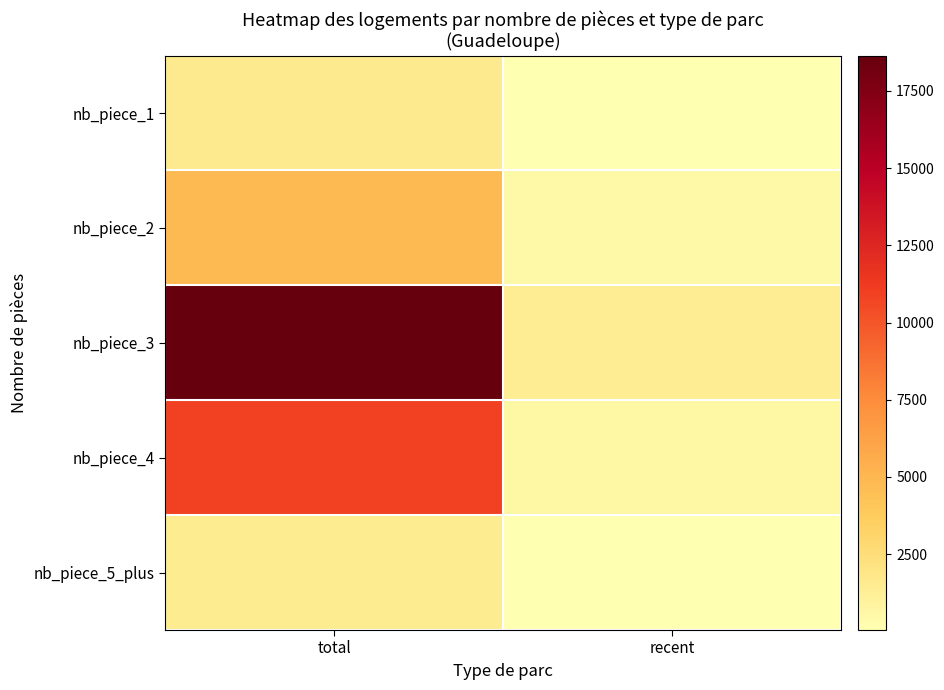

Which has a higher value, total or recent?

total